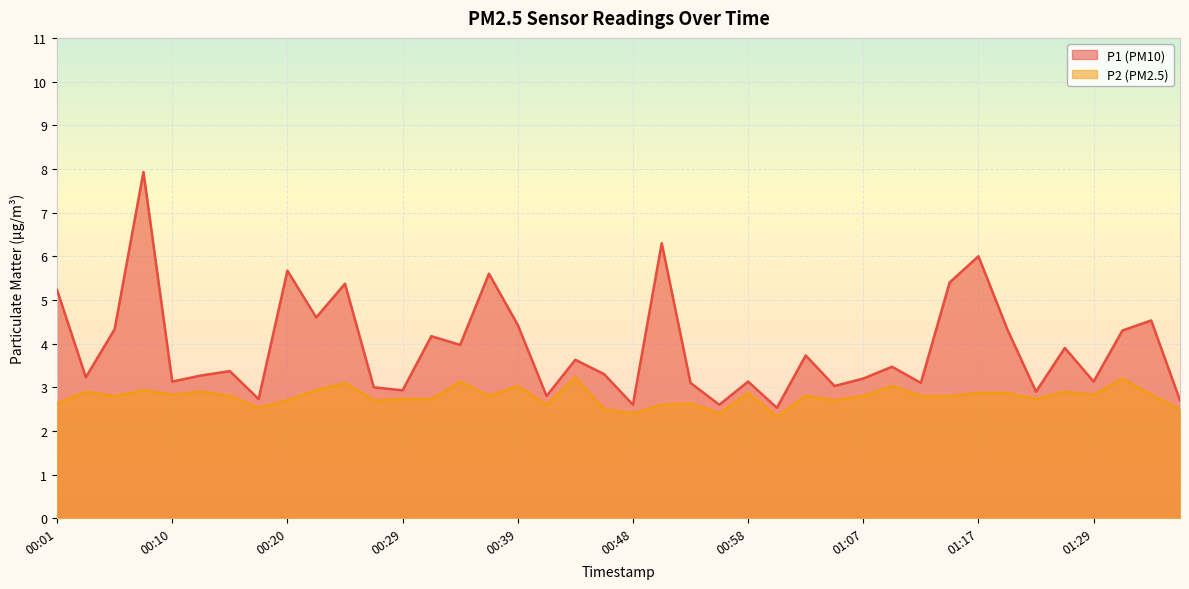

Read the P2 value at 00:03.

2.9